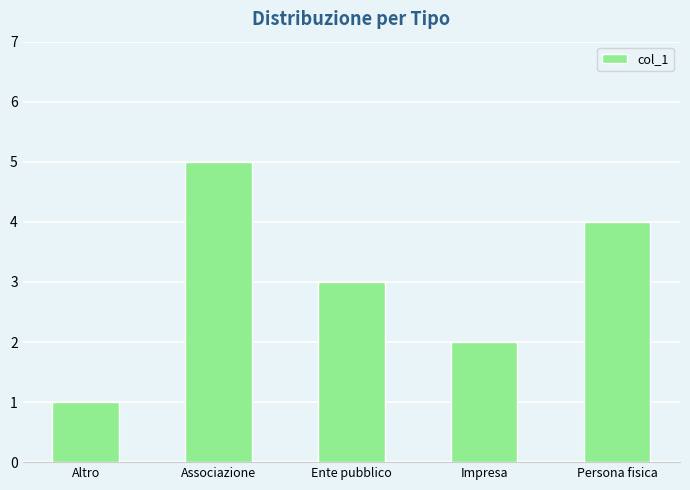

List the labels in order of value, largest first.

Associazione, Persona fisica, Ente pubblico, Impresa, Altro